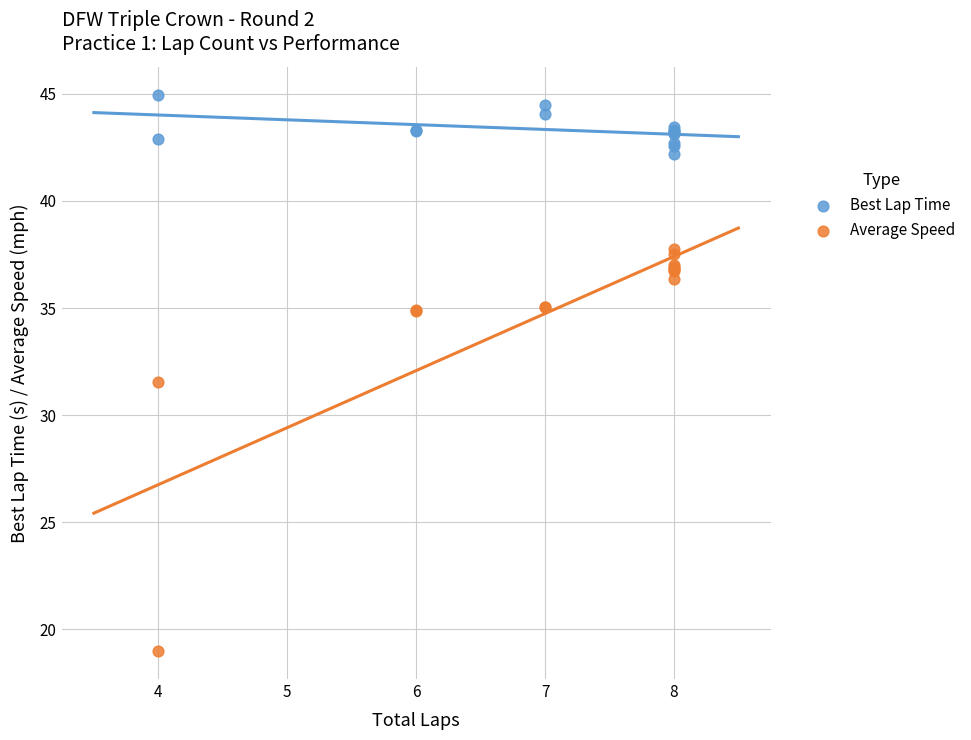

Which series reaches the maximum Y coordinate?

Best Lap Time